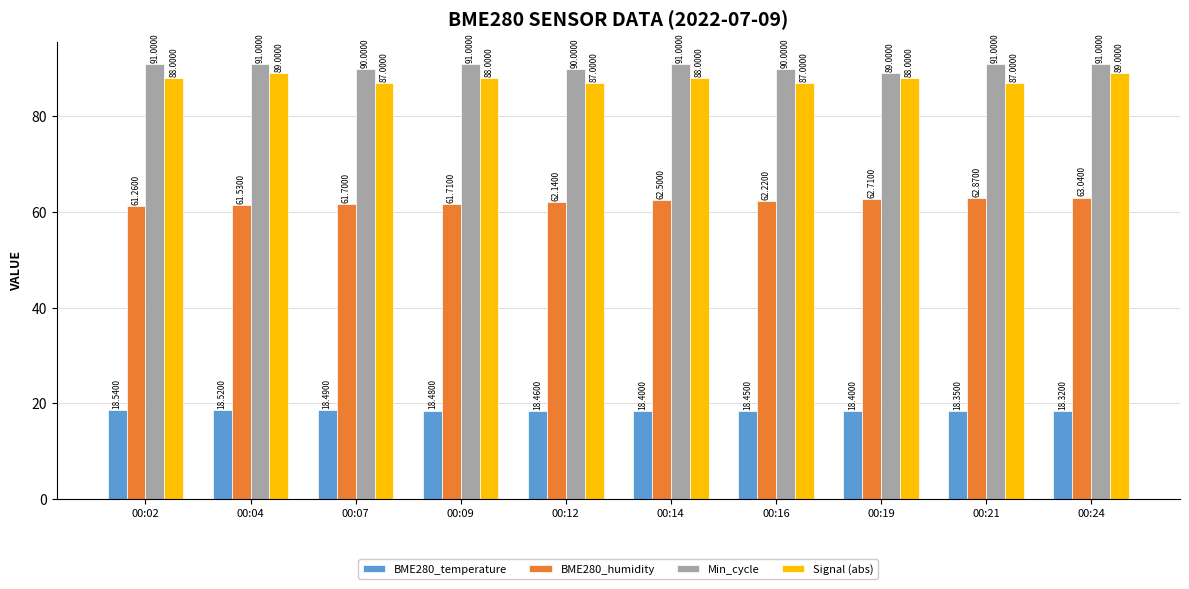

Rank the series by their maximum value, from lowest to highest.

BME280_temperature, BME280_humidity, Signal (abs), Min_cycle